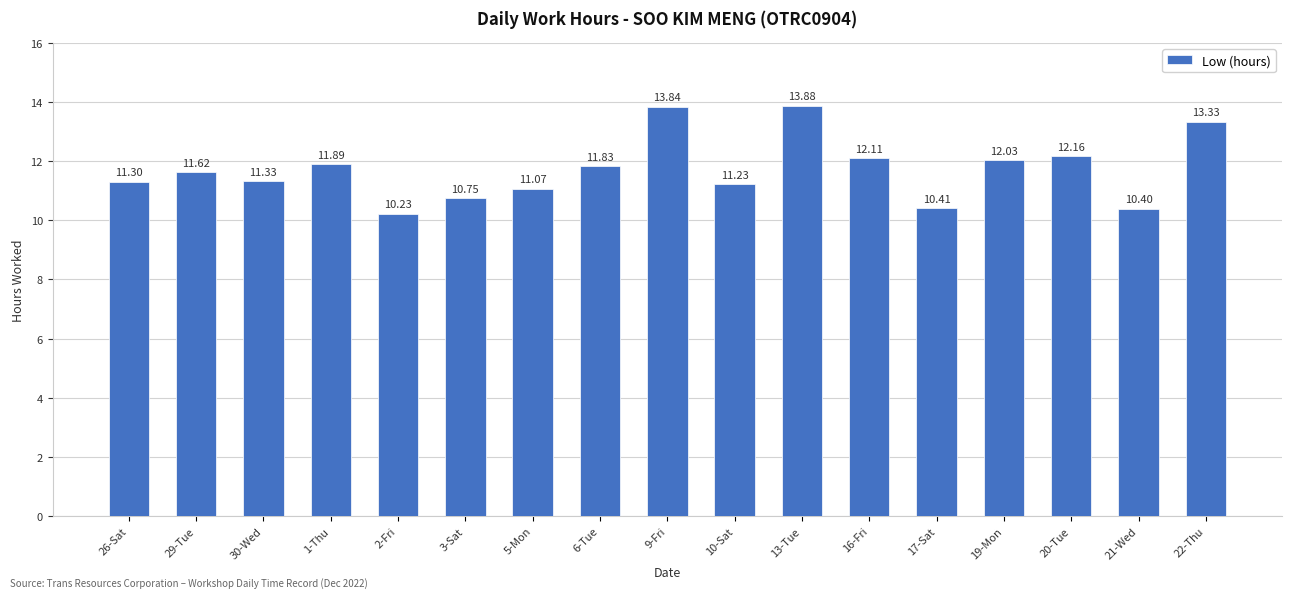

What is the approximate value at 17-Sat?

10.4